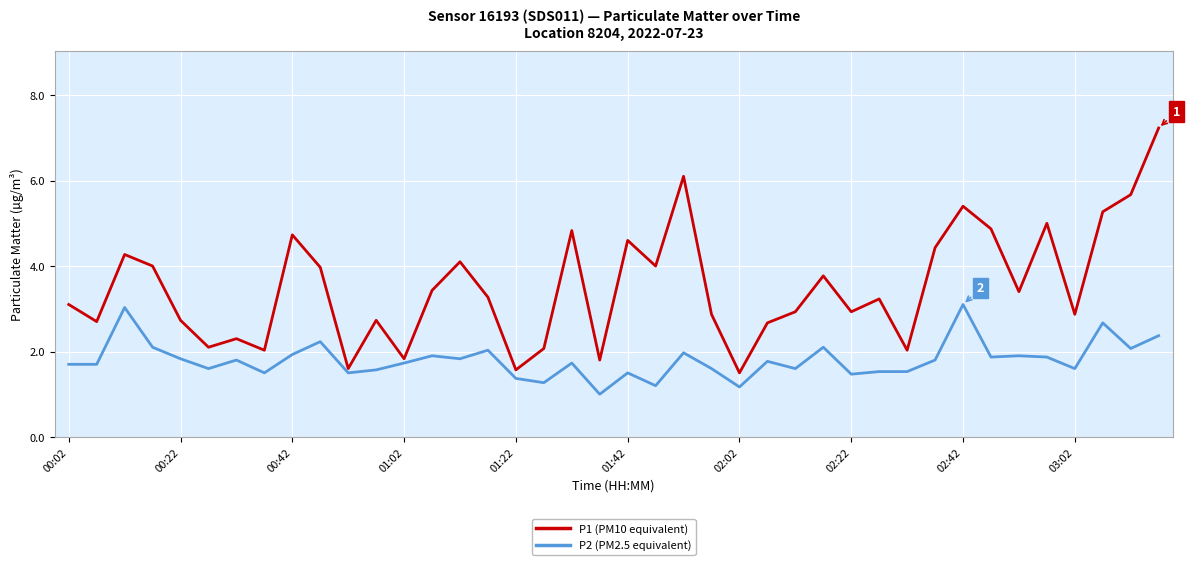

Which series has the largest total across all categories?

P1 (PM10 equivalent)